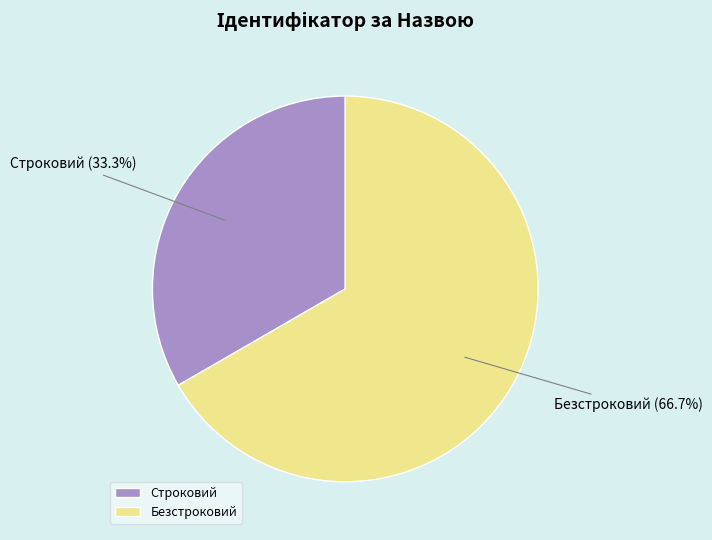

Is there any slice that represents more than half of the pie?

Yes